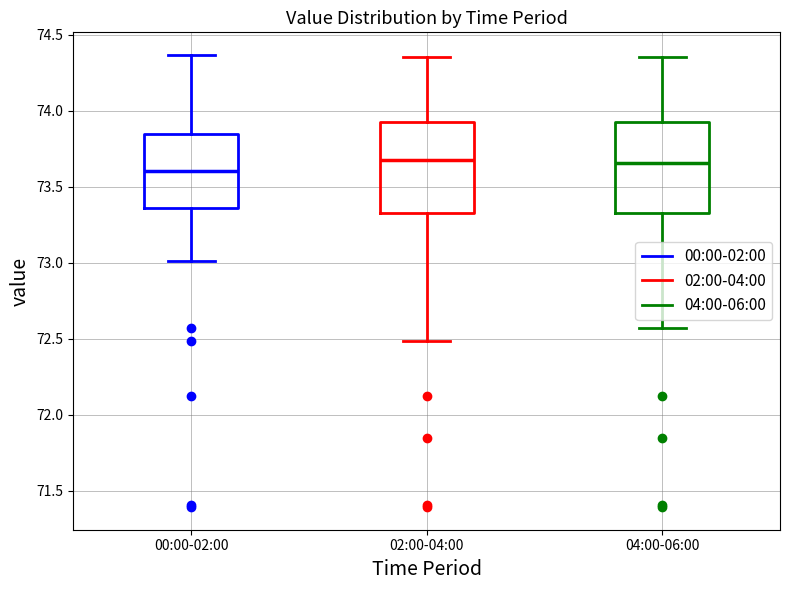

Where does the upper whisker of the box for 04:00-06:00 end on the y-axis? The values are not printed on the chart, so give them approximately, as read against the axis.

74.35